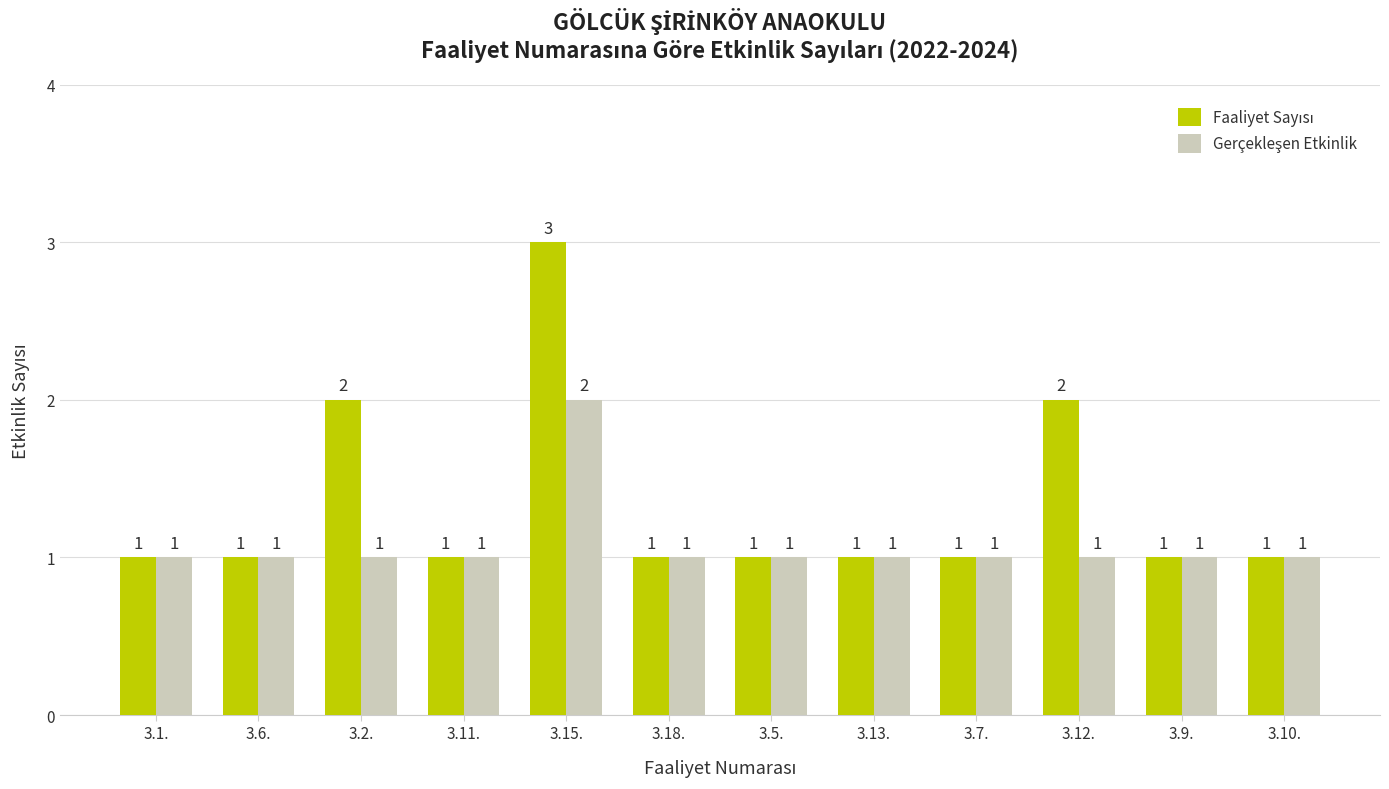

At which category is the sum across all series the highest?

3.15.